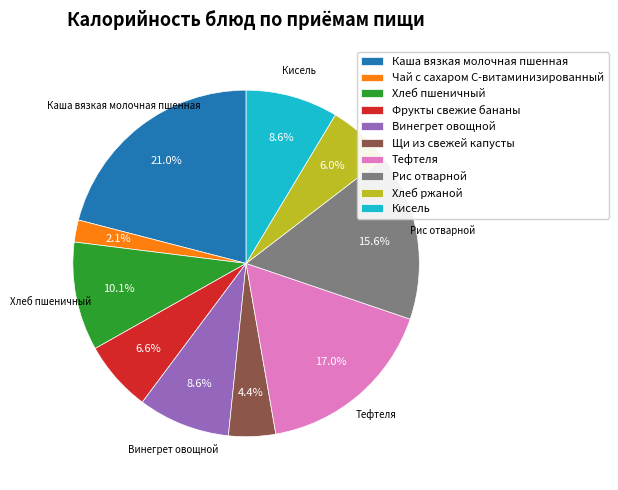

Does Хлеб ржаной represent more than half of the total?

No